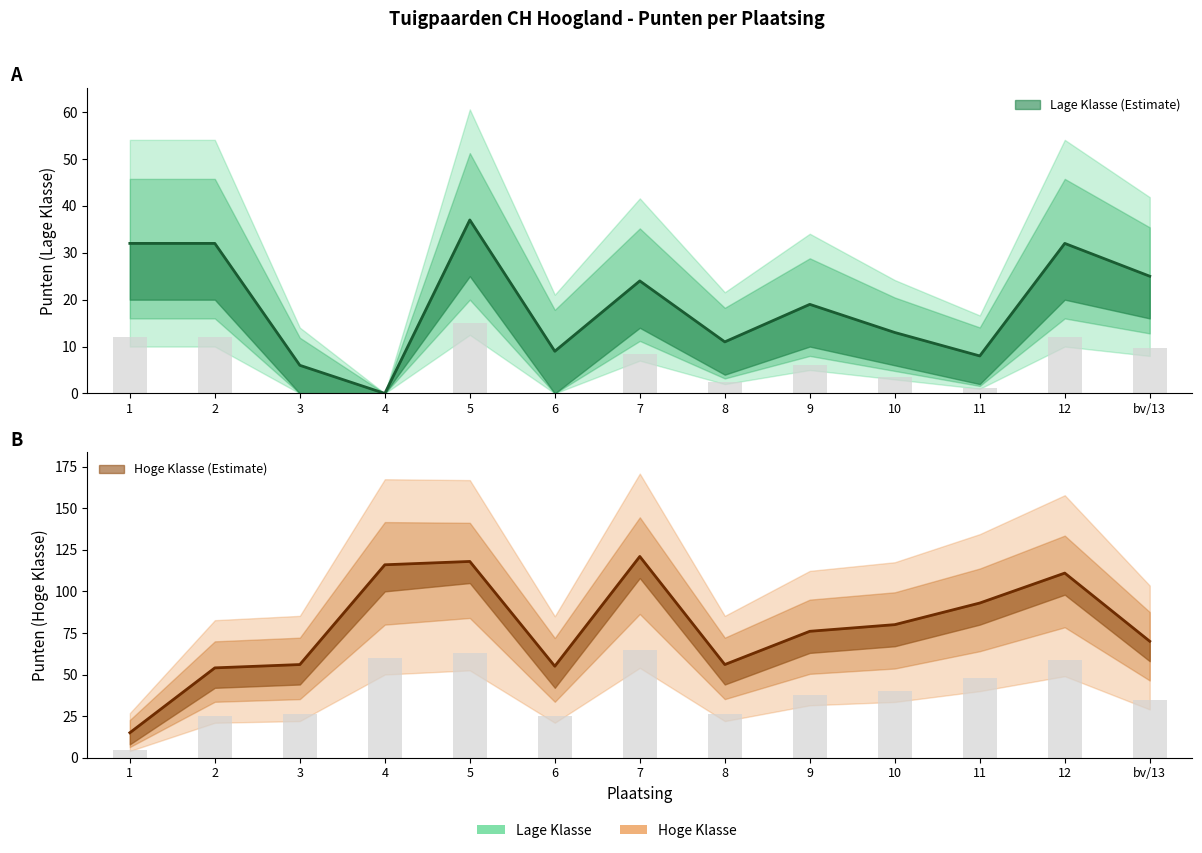

What is the label of the 6th bar from the right?

8